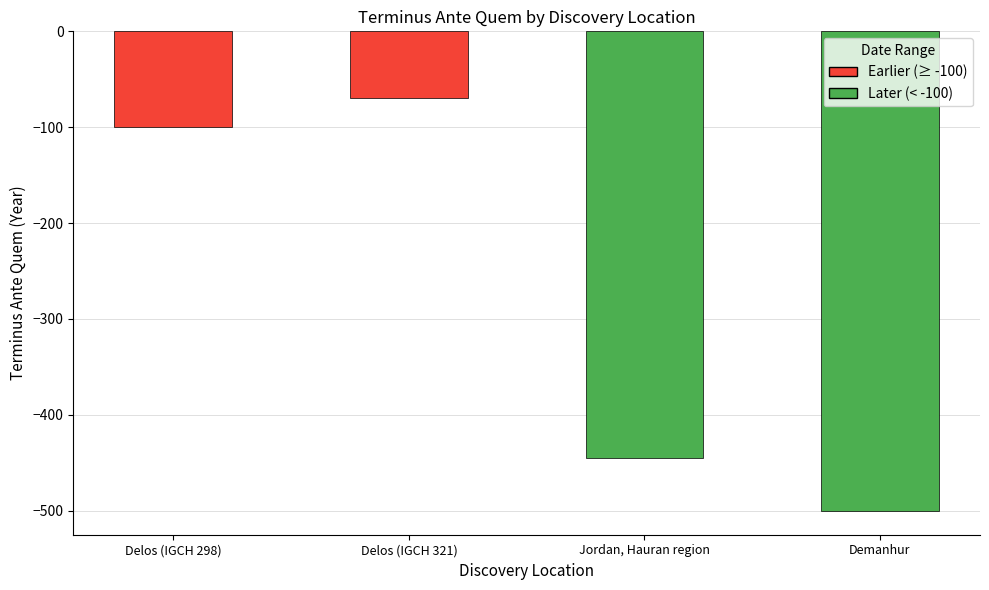

Reading right to left, transcribe all the data shown in this chart.

-500	-445	-70	-100